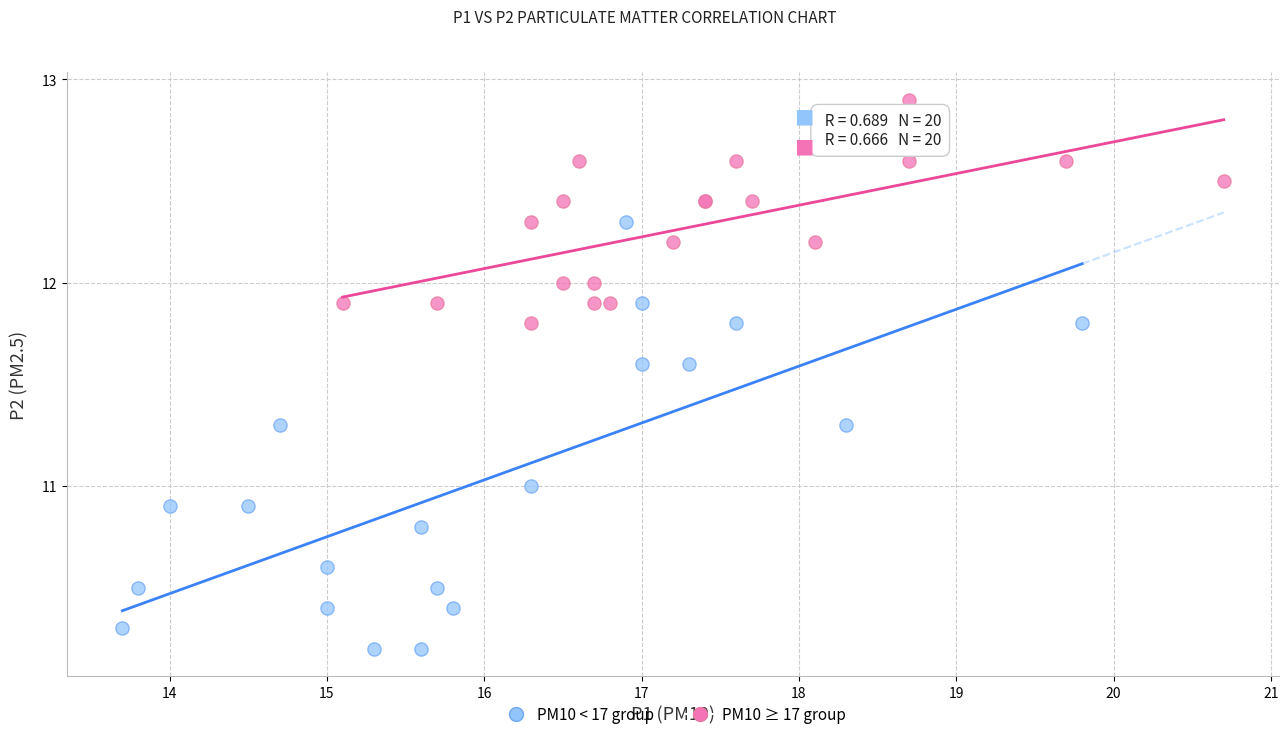

Which series contains the highest Y value?

PM10 ≥ 17 group